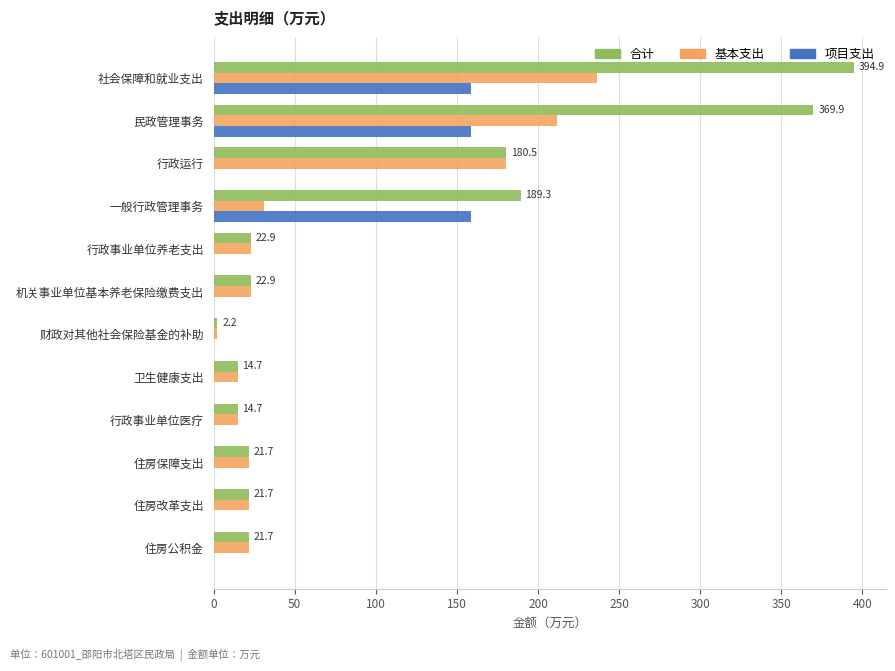

What is the sum of all 合计 values?

1277.1